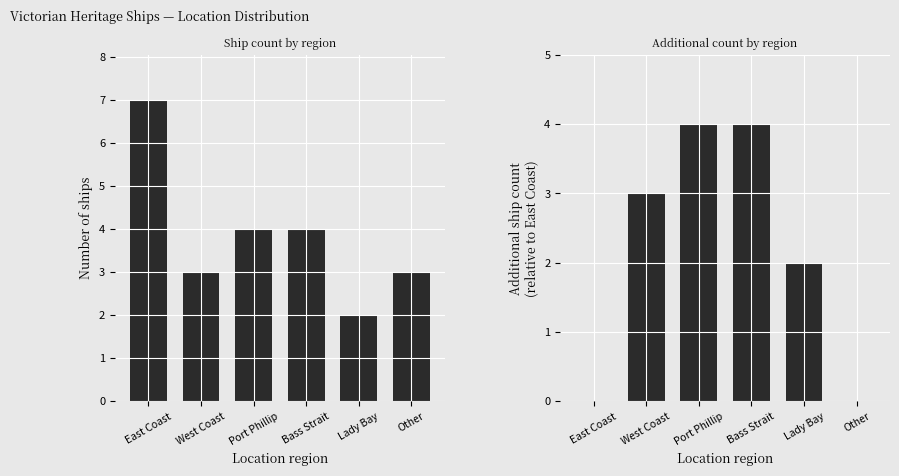

What is the difference between the Ship count values at Lady Bay and East Coast?

5